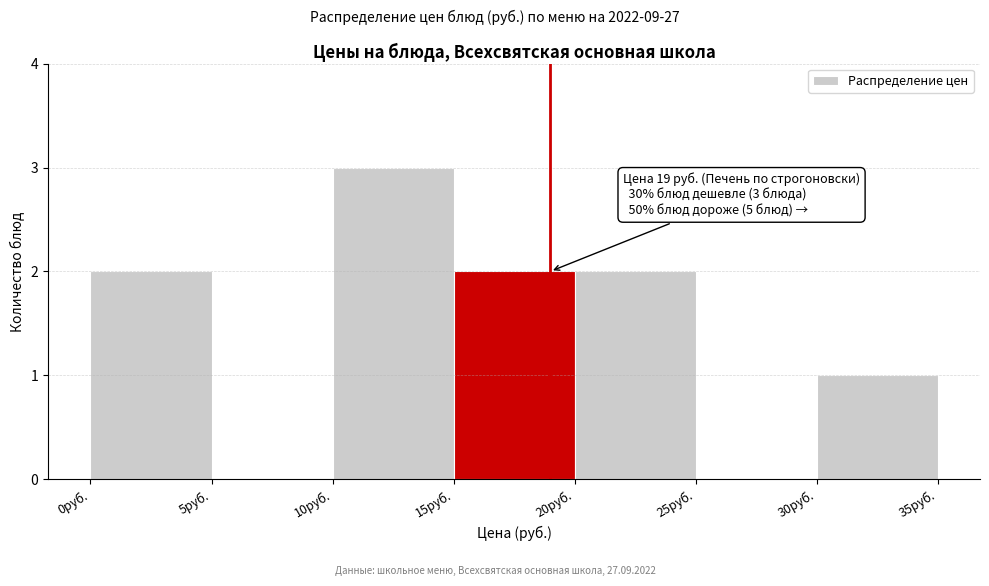

Which range on the x-axis has the tallest bar?

10 to 15